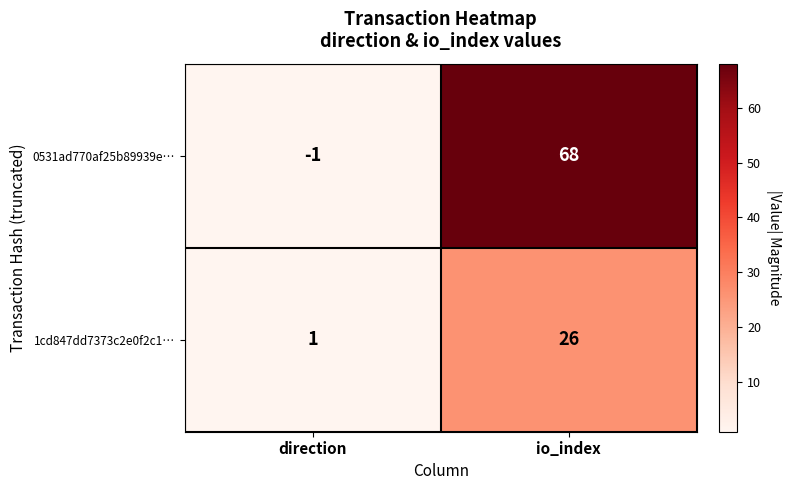

What is the highest value of the 1cd847dd7373c2e0f2c1… series?

26